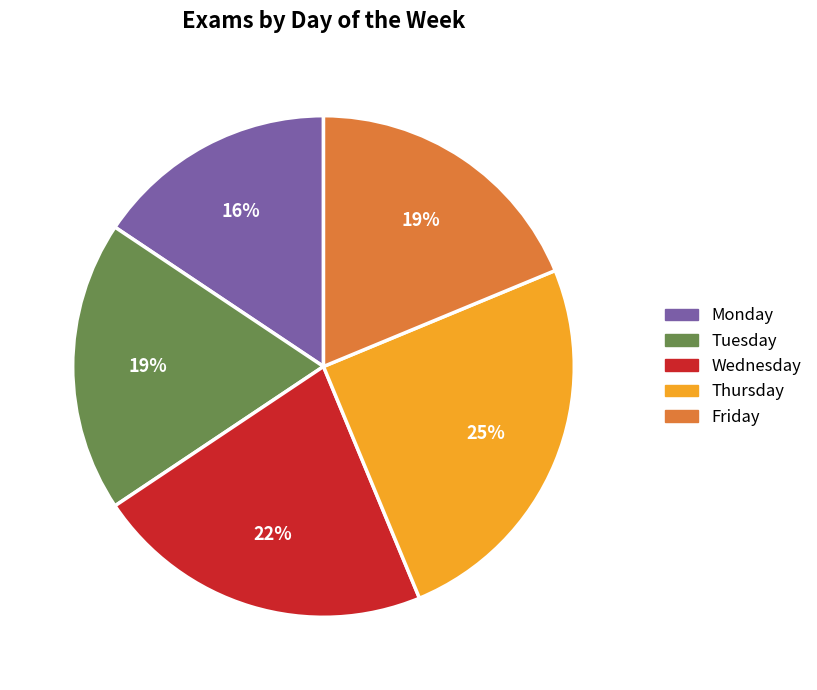

Which slice is the smallest?

Monday